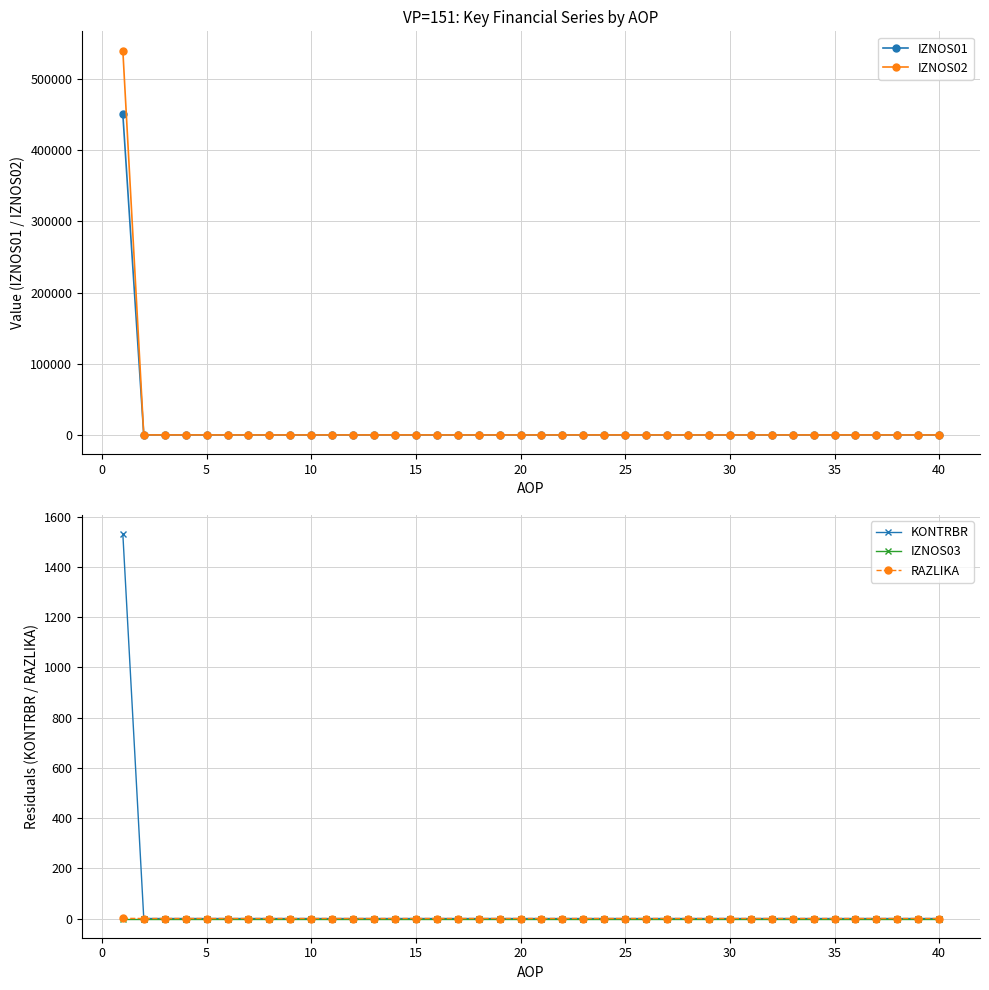

What is the highest value of the IZNOS01 series?

450393.8